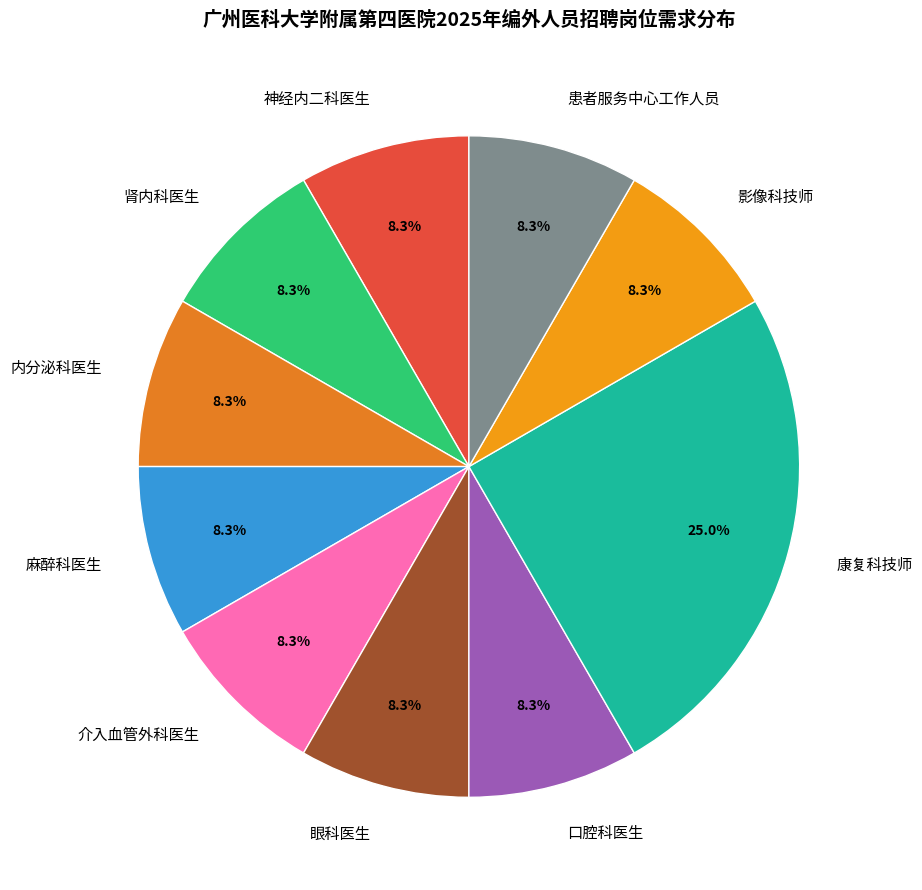

Is it true that 麻醉科医生 is 8% of the pie?

True